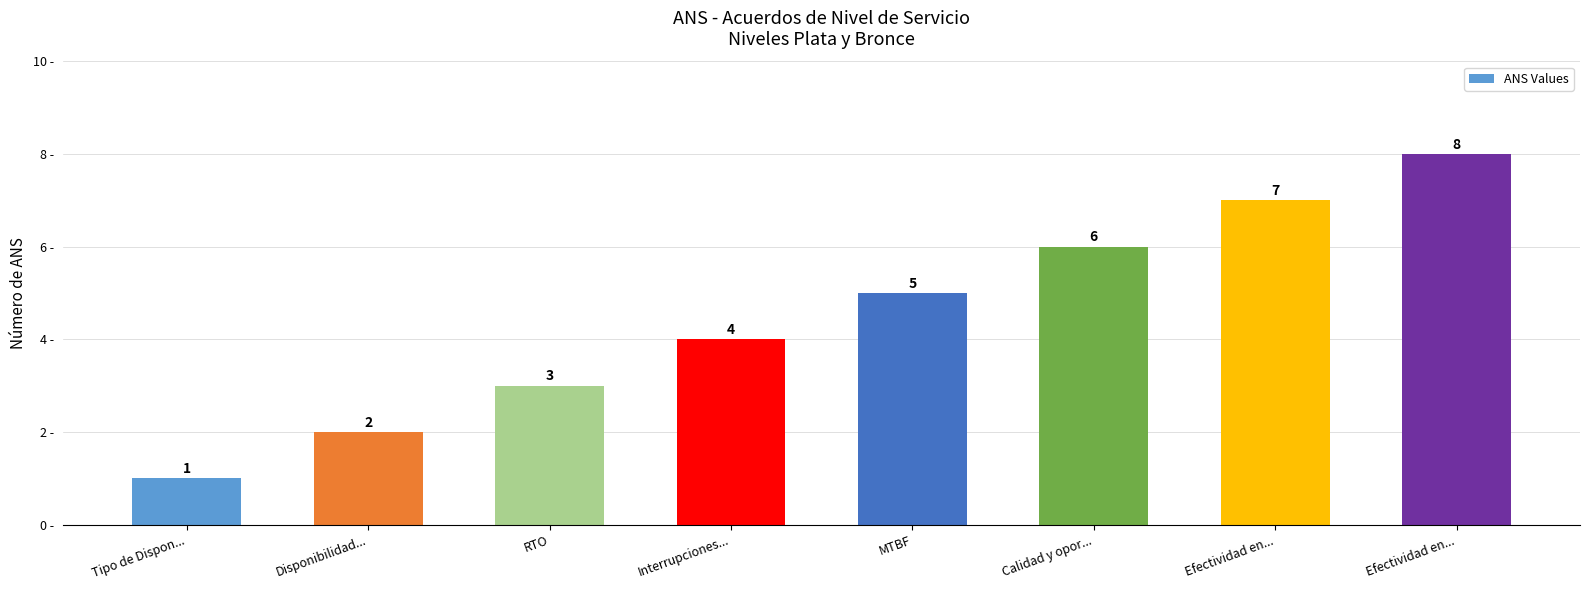

How many values are between 3 and 7?

5